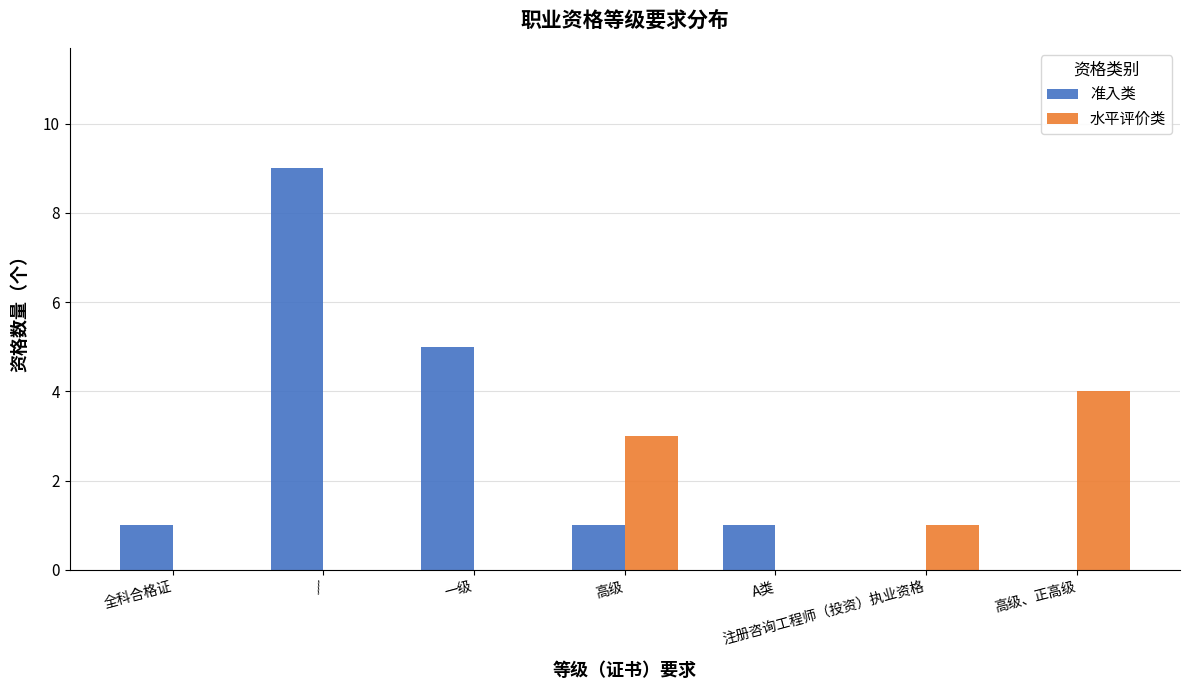

Which series changed the most between 高级 and 注册咨询工程师（投资）执业资格?

水平评价类